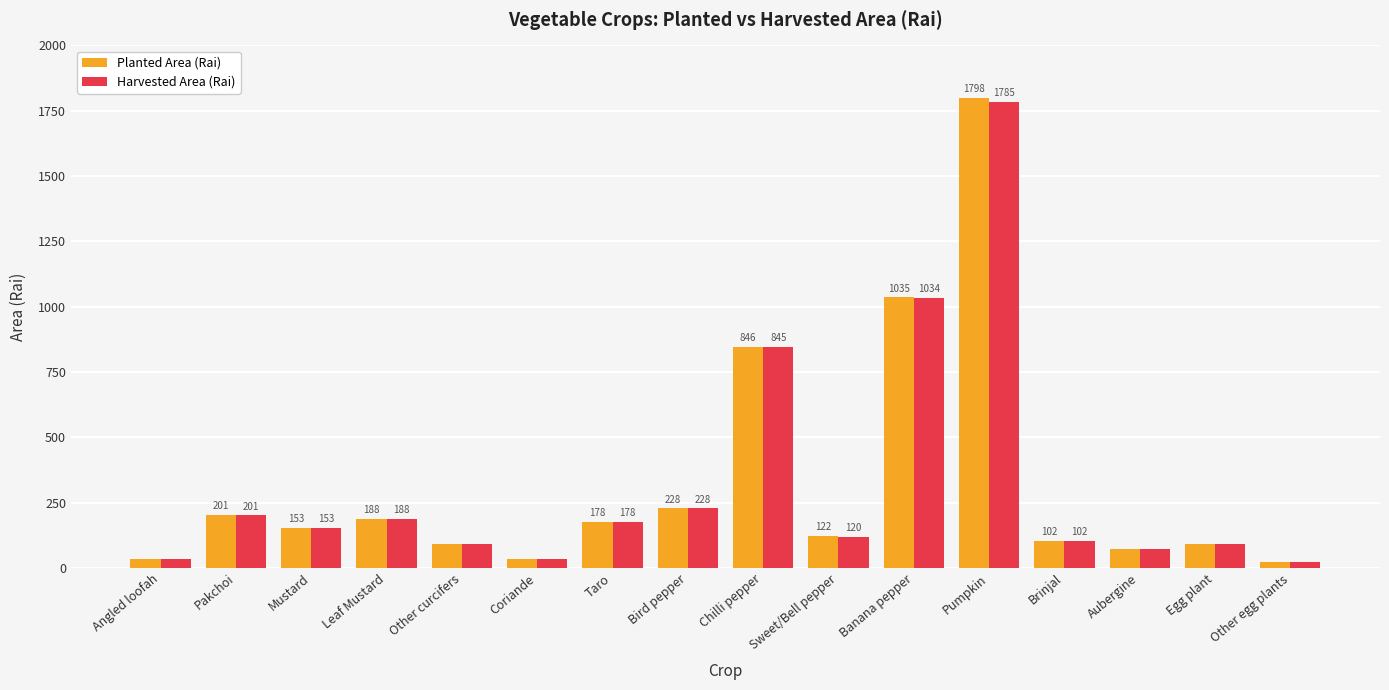

What is the value of the Planted Area (Rai) bar at the 7th from the left?

177.8